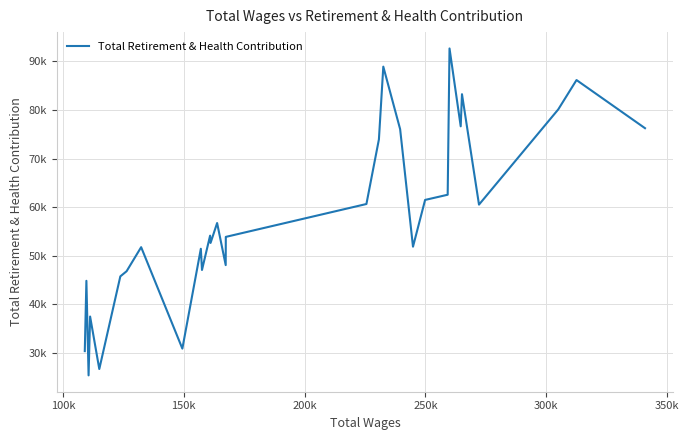

Is this an area chart (filled region under the line)?

No